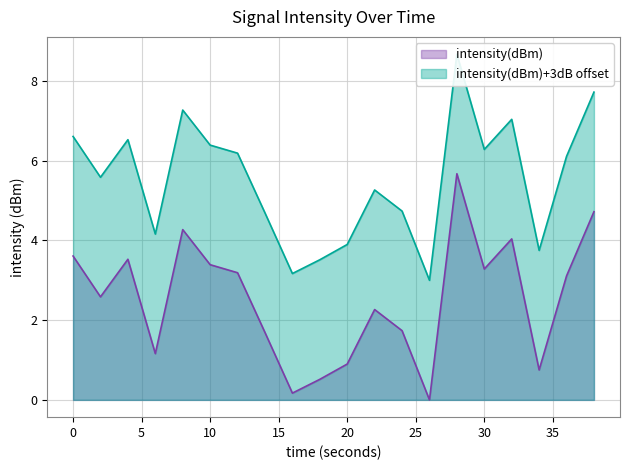

True or false: intensity(dBm) has a value of 5.5 at 30.

False